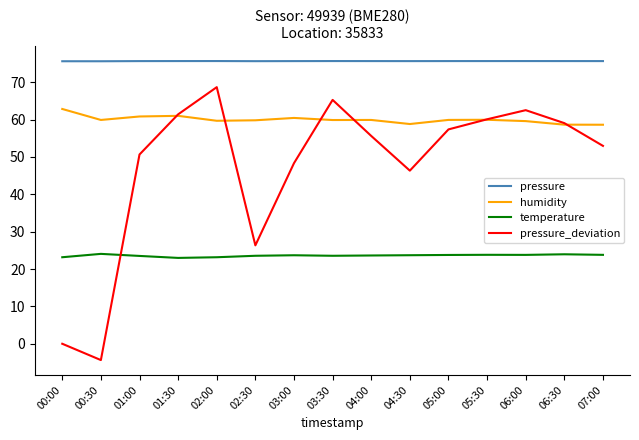

True or false: temperature and humidity intersect in this chart.

False